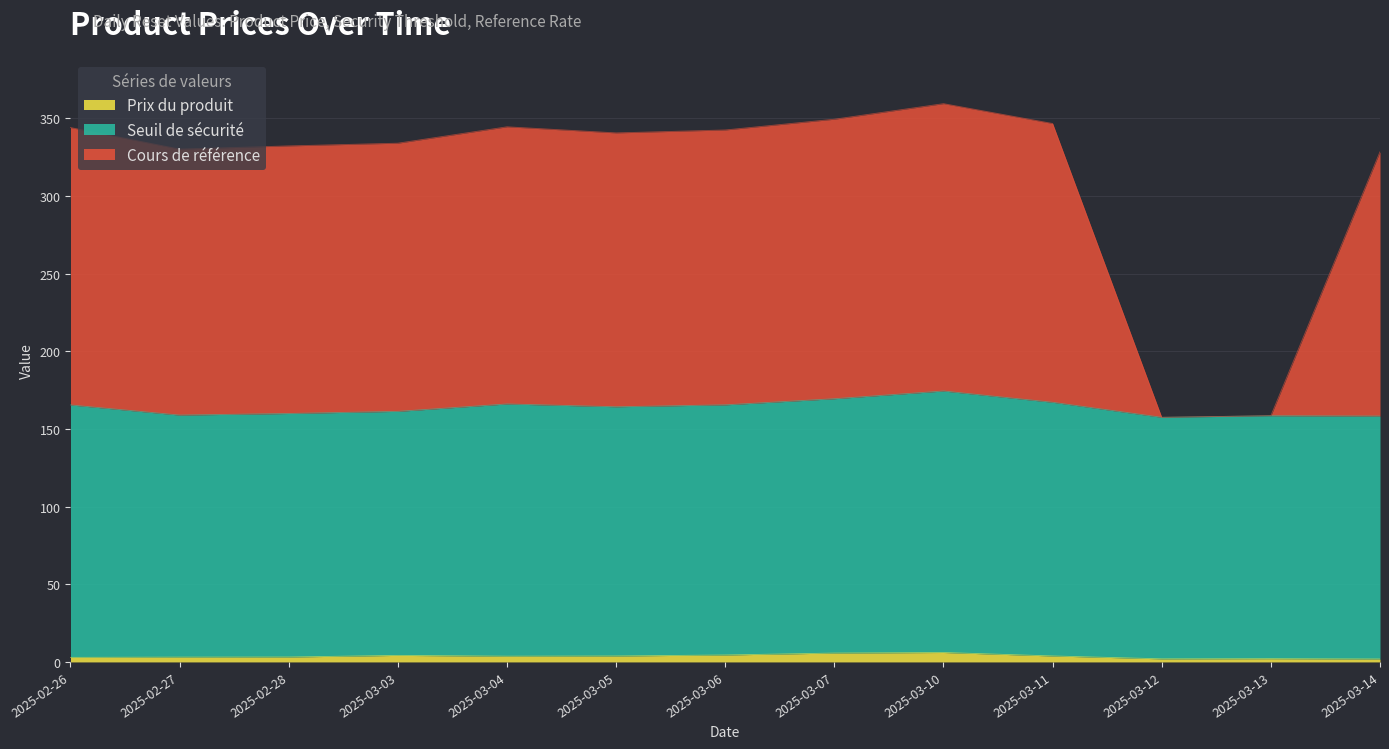

What is the maximum value for Prix du produit?

6.1